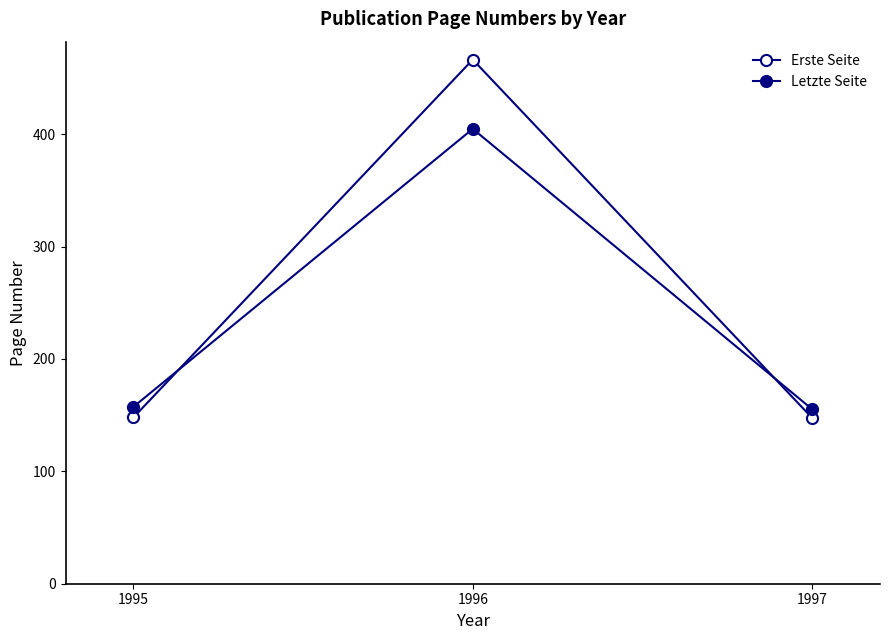

Does the chart have visible grid lines?

No